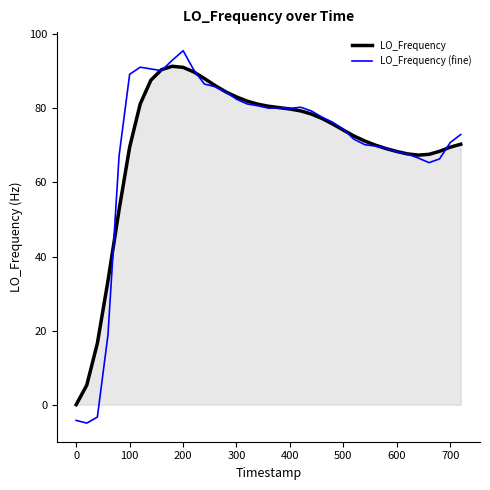

What is the minimum value shown in the chart?

-5.0